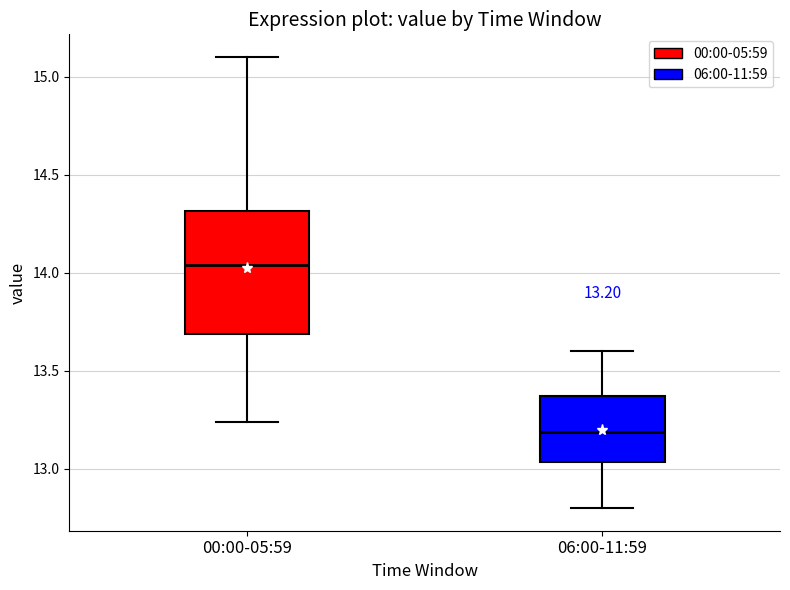

Comparing the boxes themselves (not the whiskers), which one is the tallest?

00:00-05:59